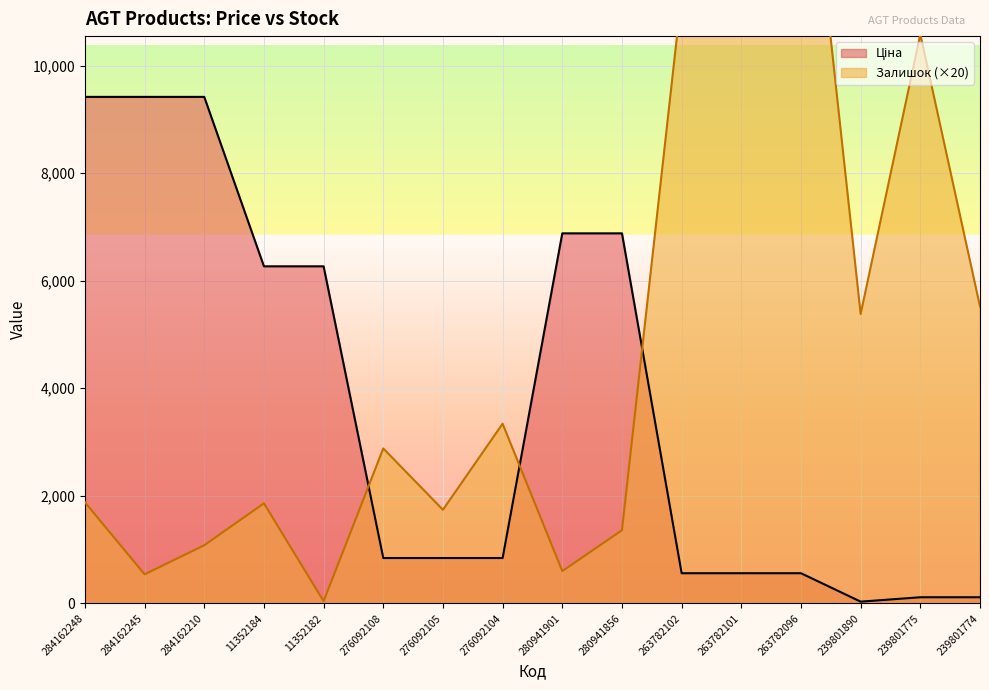

What are all the series names shown in the legend?

Ціна, Залишок